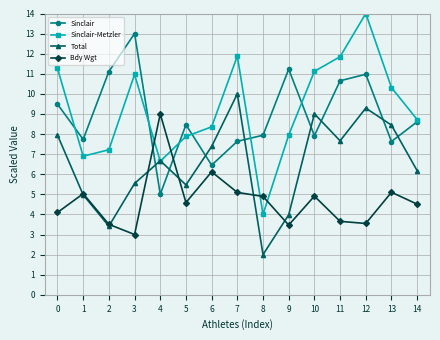

Which category has the lowest value in the Sinclair-Metzler series?

8